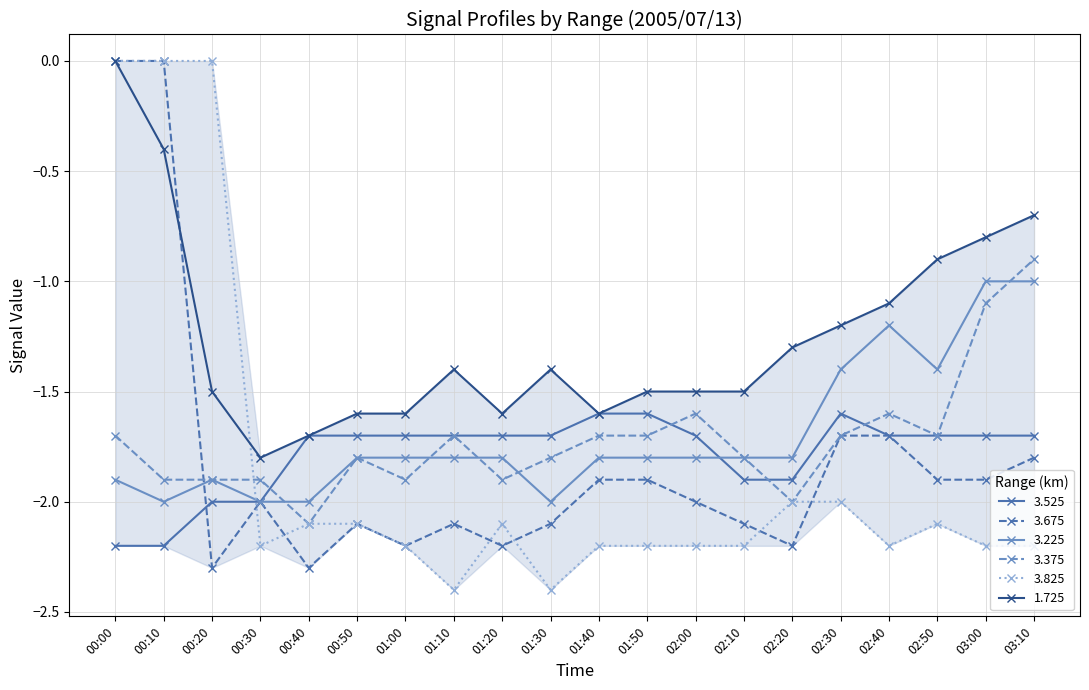

What is the approximate value of 1.725 at 01:30?

-1.4